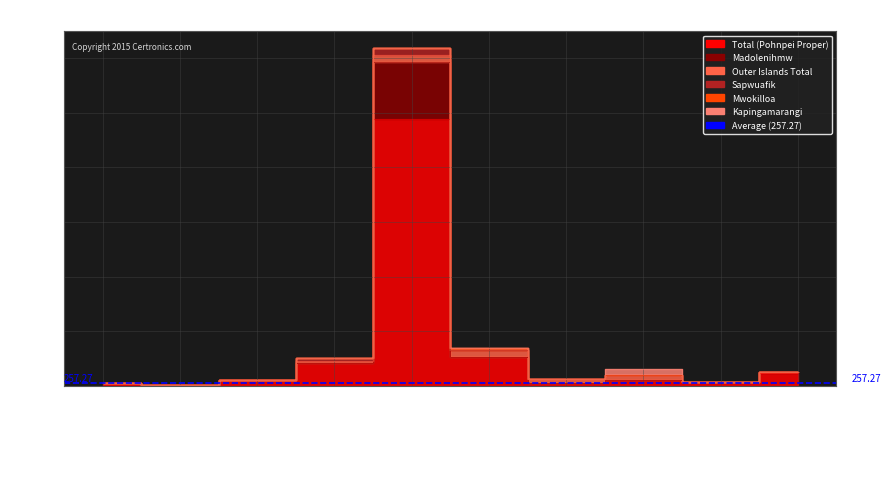

What is the sum of all Mwokilloa values?

177